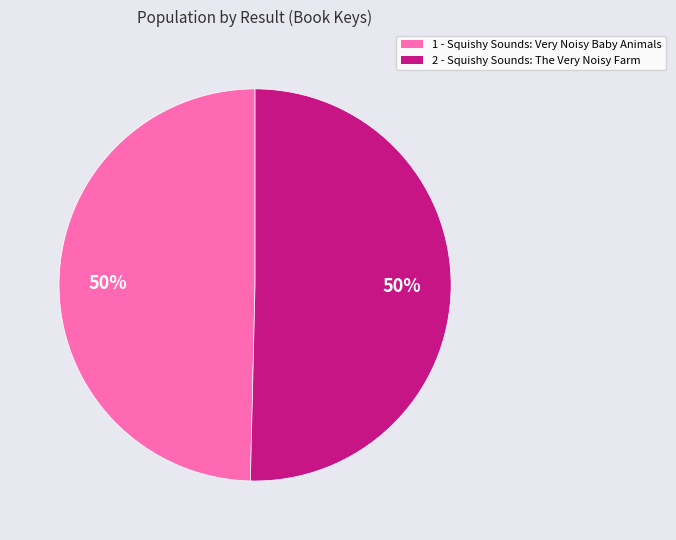

What is the ratio of the value at 2 to the value at 1?

1.0